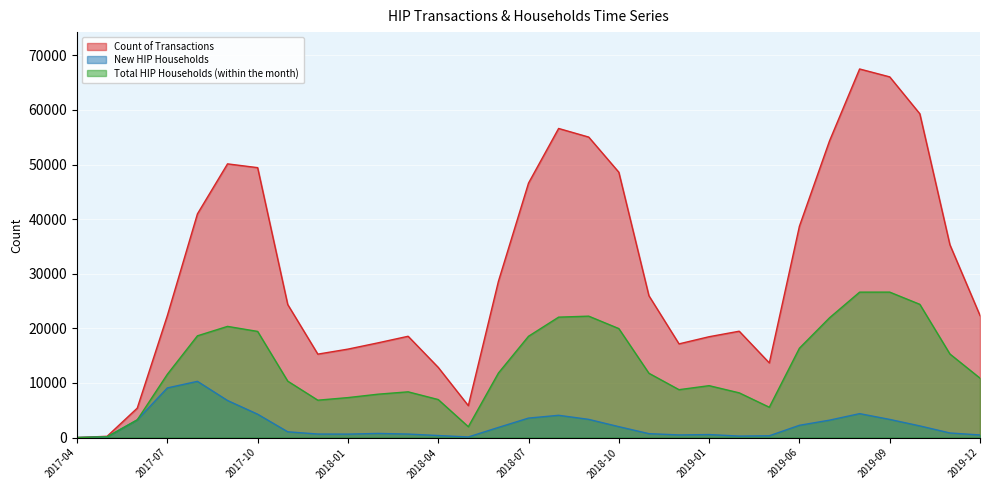

Reading left to right, transcribe all the data shown in this chart.

Count of Transactions: 2017-04=12	2017-05=237	2017-06=5387	2017-07=22332	2017-08=40967	2017-09=50126	2017-10=49434	2017-11=24367	2017-12=15282	2018-01=16200	2018-02=17349	2018-03=18555	2018-04=12857	2018-05=5848	2018-06=28619	2018-07=46607	2018-08=56610	2018-09=55031	2018-10=48596	2018-11=25977	2018-12=17161	2019-01=18471	2019-02=19480	2019-05=13675	2019-06=38704	2019-07=54333	2019-08=67504	2019-09=66057	2019-10=59303	2019-11=35312	2019-12=22354
New HIP Households: 2017-04=7	2017-05=135	2017-06=3244	2017-07=9094	2017-08=10299	2017-09=6791	2017-10=4283	2017-11=1060	2017-12=650	2018-01=634	2018-02=761	2018-03=644	2018-04=375	2018-05=115	2018-06=1859	2018-07=3569	2018-08=4079	2018-09=3334	2018-10=1999	2018-11=719	2018-12=486	2019-01=554	2019-02=274	2019-05=331	2019-06=2249	2019-07=3190	2019-08=4385	2019-09=3326	2019-10=2138	2019-11=843	2019-12=478
Total HIP Households (within the month): 2017-04=7	2017-05=142	2017-06=3238	2017-07=11586	2017-08=18635	2017-09=20363	2017-10=19442	2017-11=10337	2017-12=6847	2018-01=7321	2018-02=7945	2018-03=8378	2018-04=6964	2018-05=1992	2018-06=11821	2018-07=18552	2018-08=22056	2018-09=22237	2018-10=19962	2018-11=11780	2018-12=8772	2019-01=9507	2019-02=8192	2019-05=5556	2019-06=16368	2019-07=21934	2019-08=26635	2019-09=26639	2019-10=24403	2019-11=15308	2019-12=10883